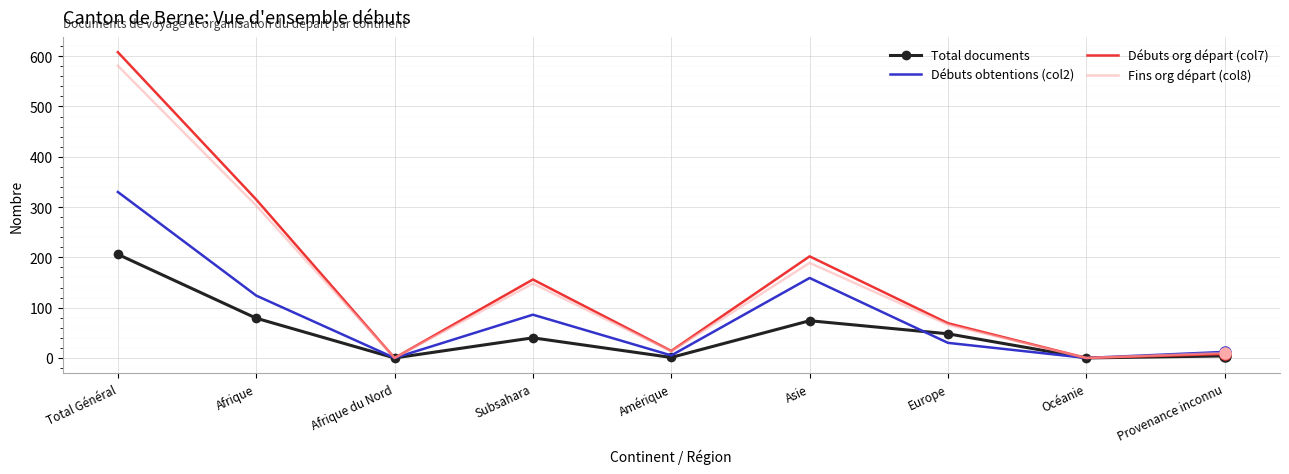

What is the maximum value shown in the chart?

608